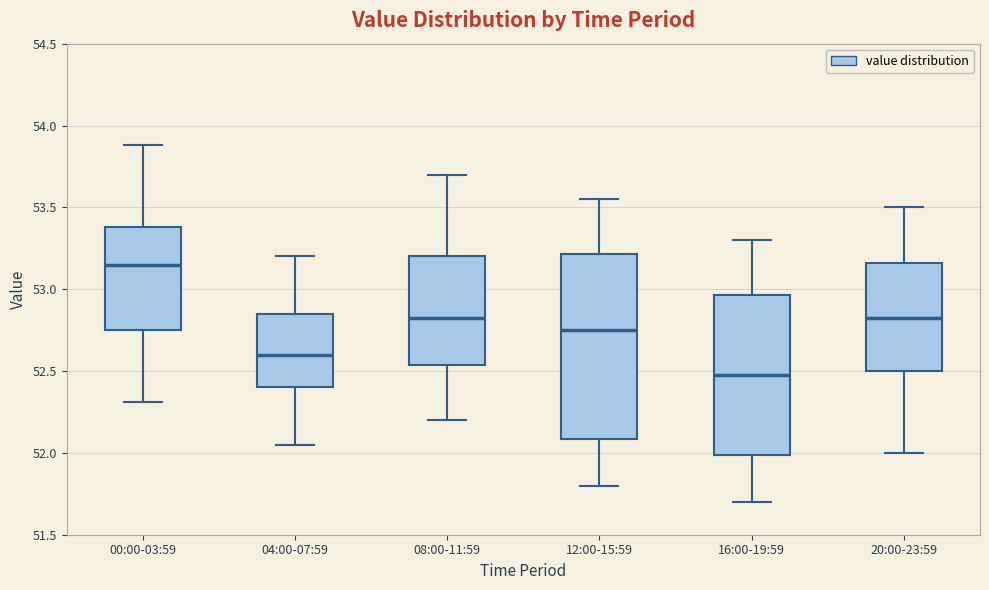

Which box has the highest median line?

00:00-03:59